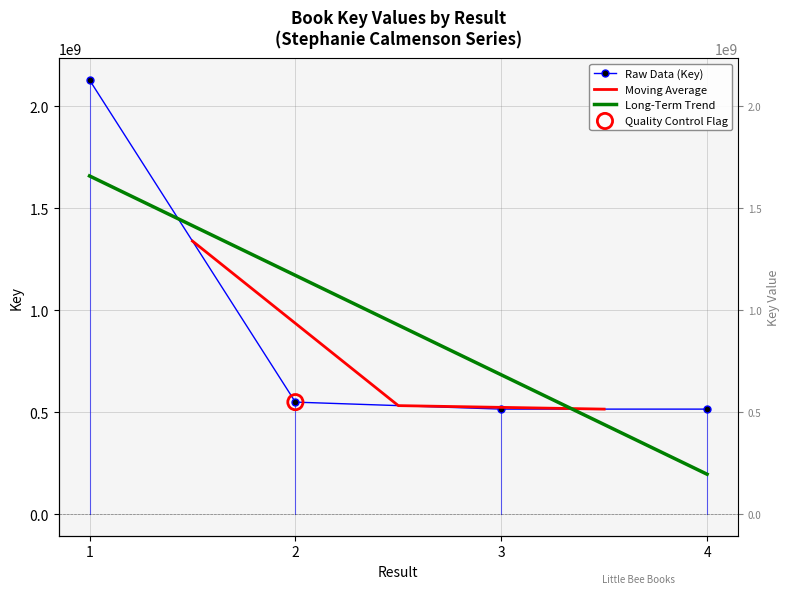

Which has a higher value, 3 or 1?

1